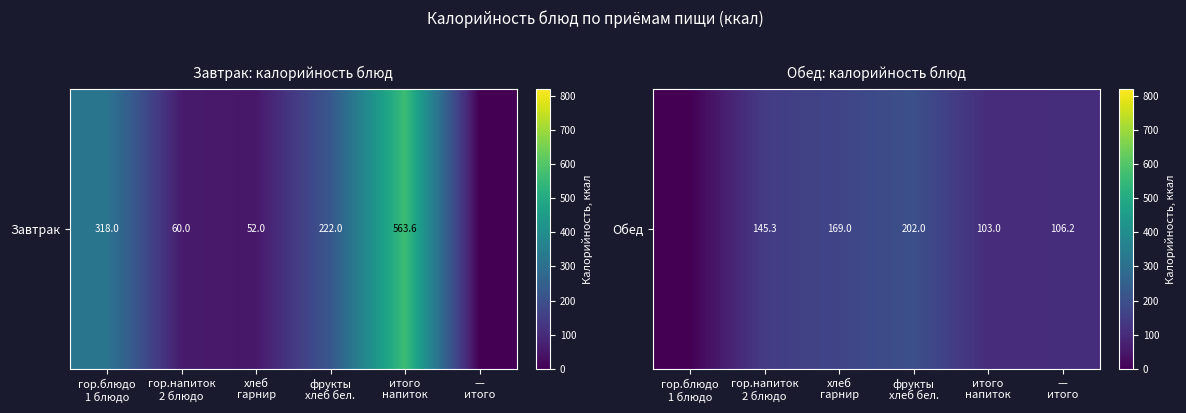

At which category does the chart reach its peak across all series?

фрукты
хлеб бел.